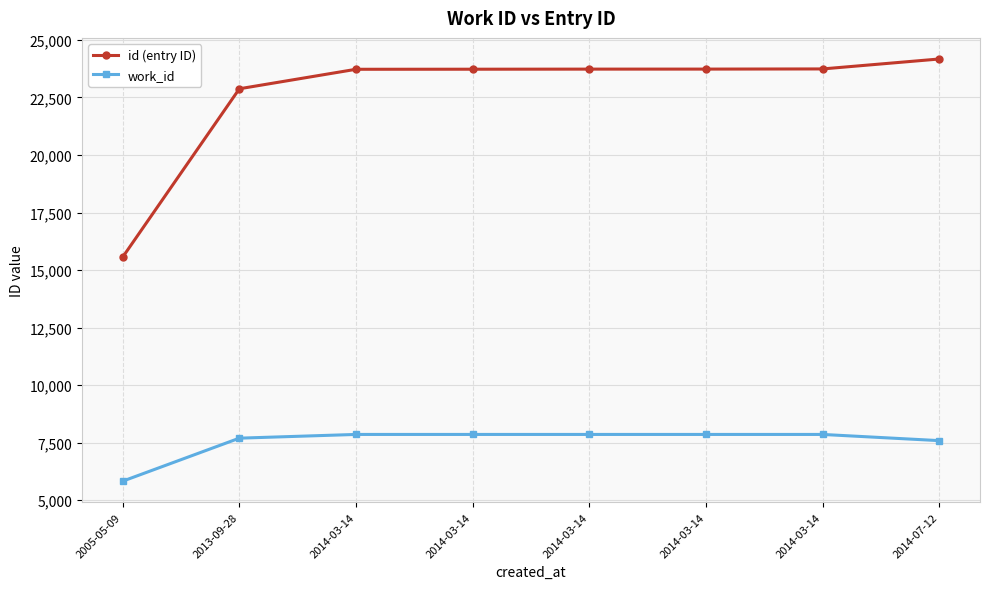

What are all the series names shown in the legend?

id (entry ID), work_id